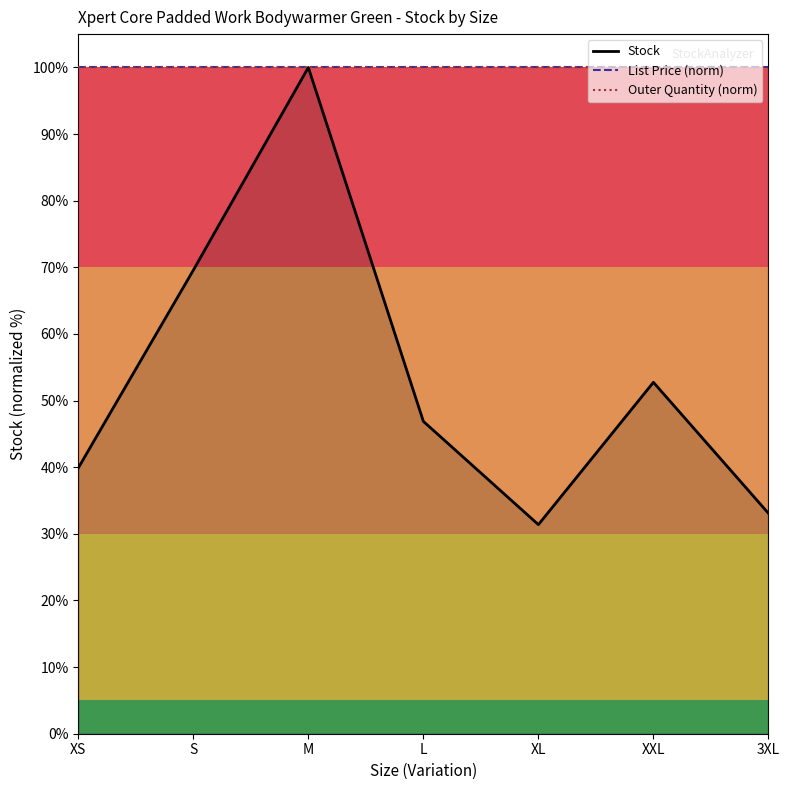

At how many categories does at least one series exceed 41?

7